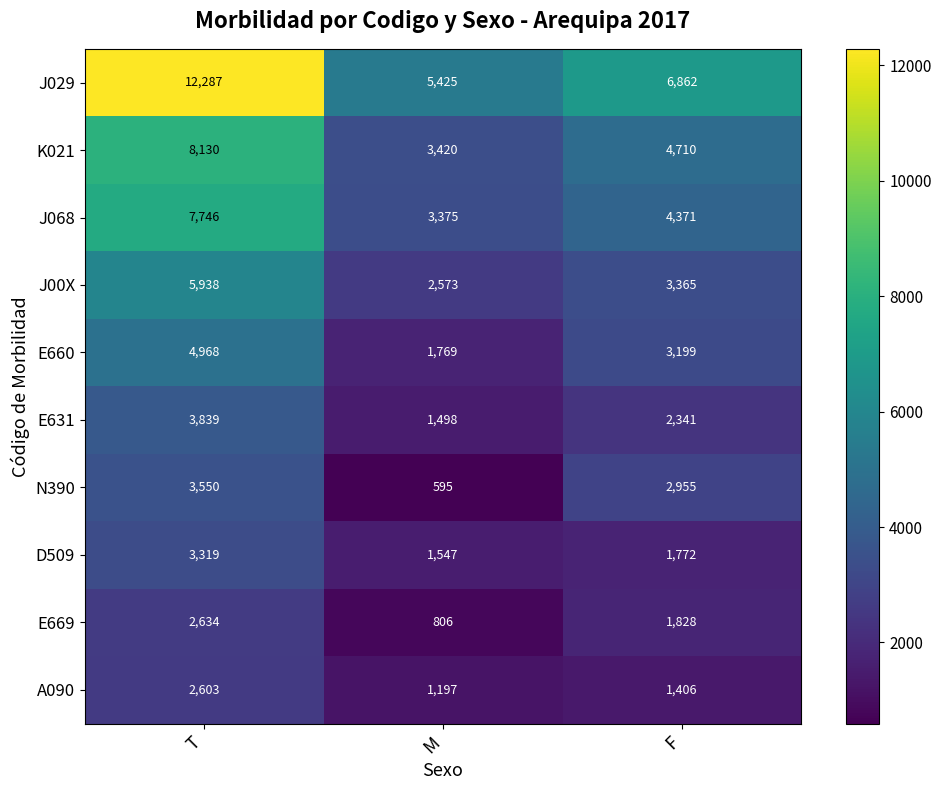

Rank the series by their maximum value, from lowest to highest.

A090, E669, D509, N390, E631, E660, J00X, J068, K021, J029